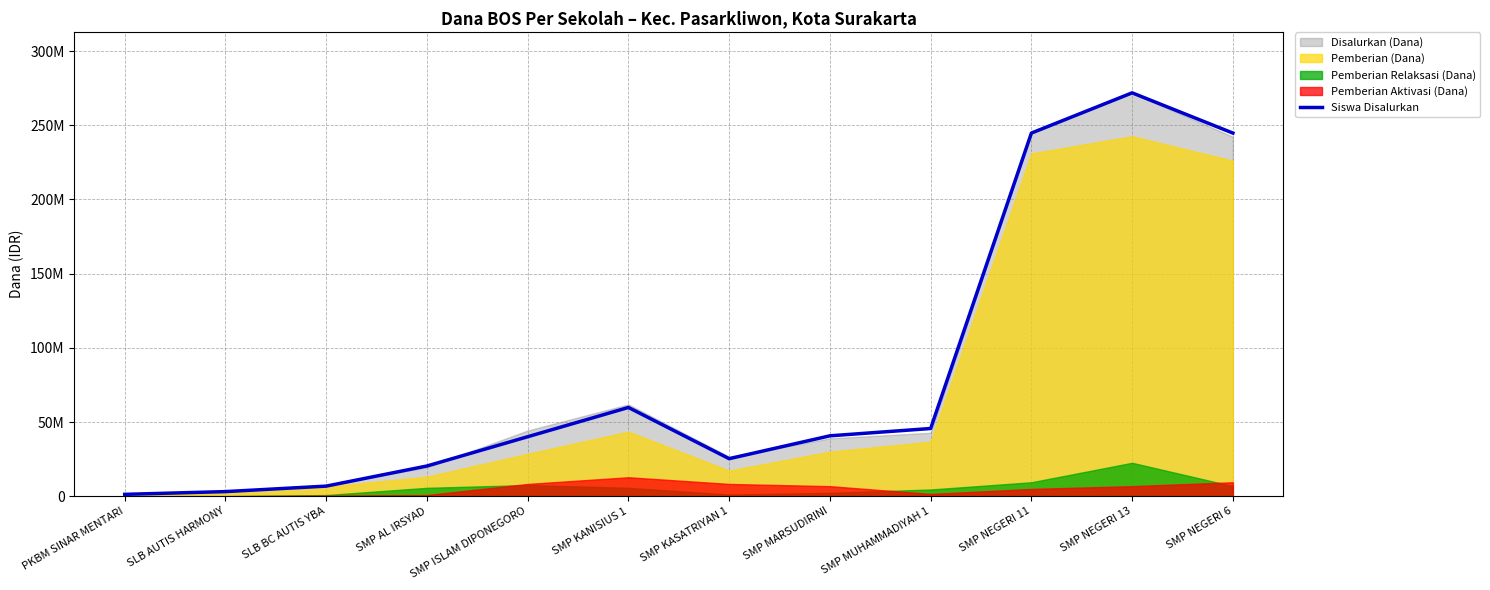

What is the minimum value shown in the chart?

1232993.2